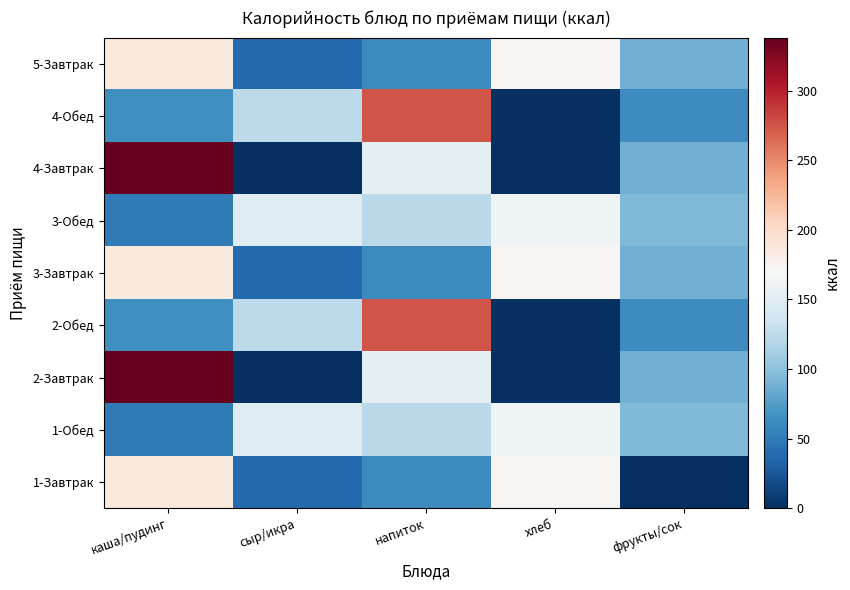

What is the greatest value displayed?

338.0